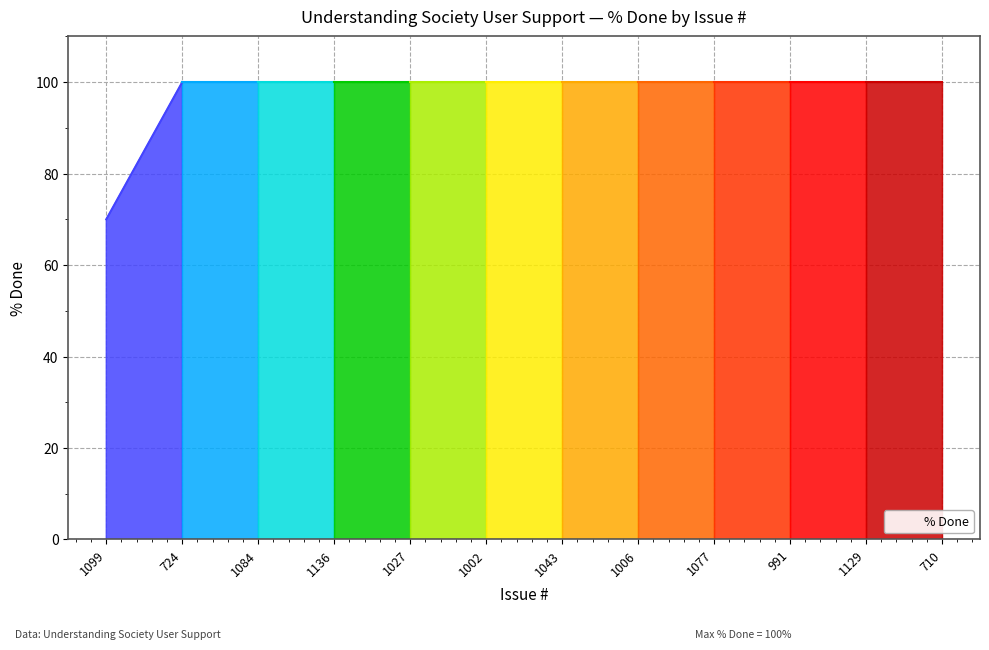

What is the label of the 2nd point from the right?

1129